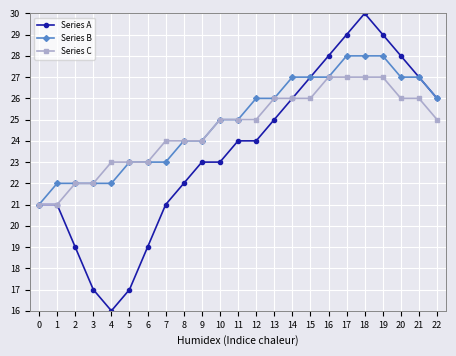

What is the value of the Series C point at the 20th from the left?

27